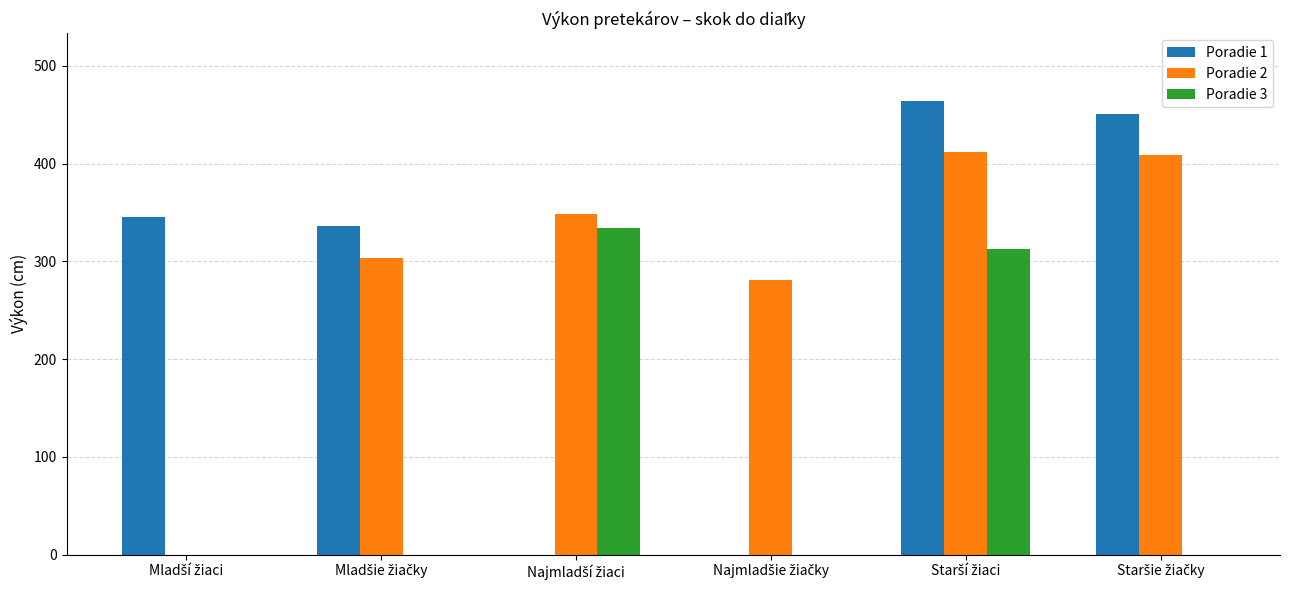

What is the maximum value shown in the chart?

464